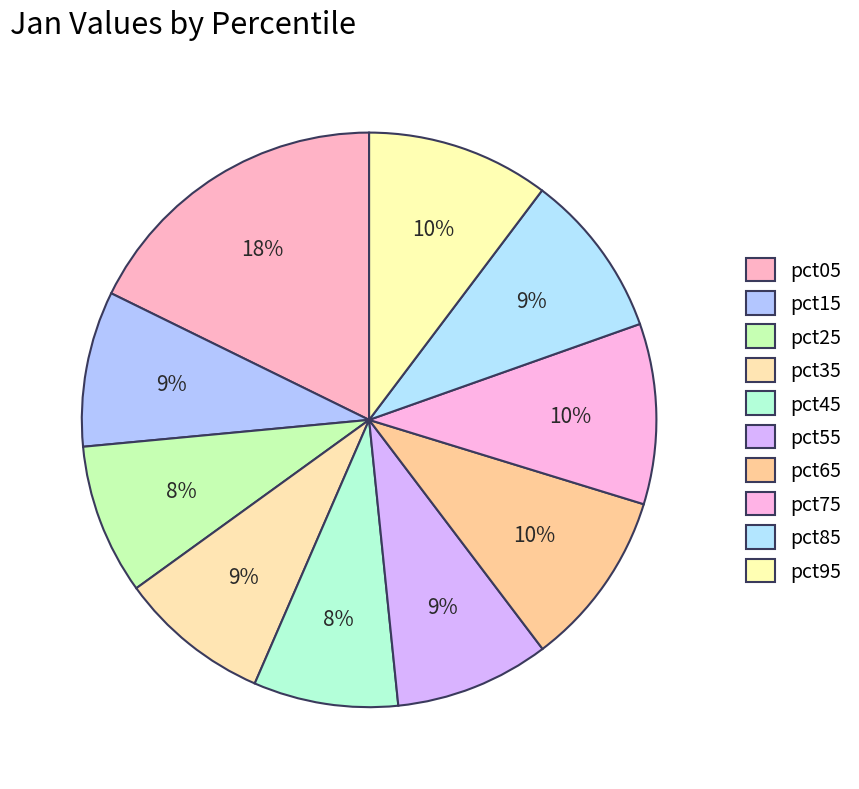

Count the number of slices in the pie.

10